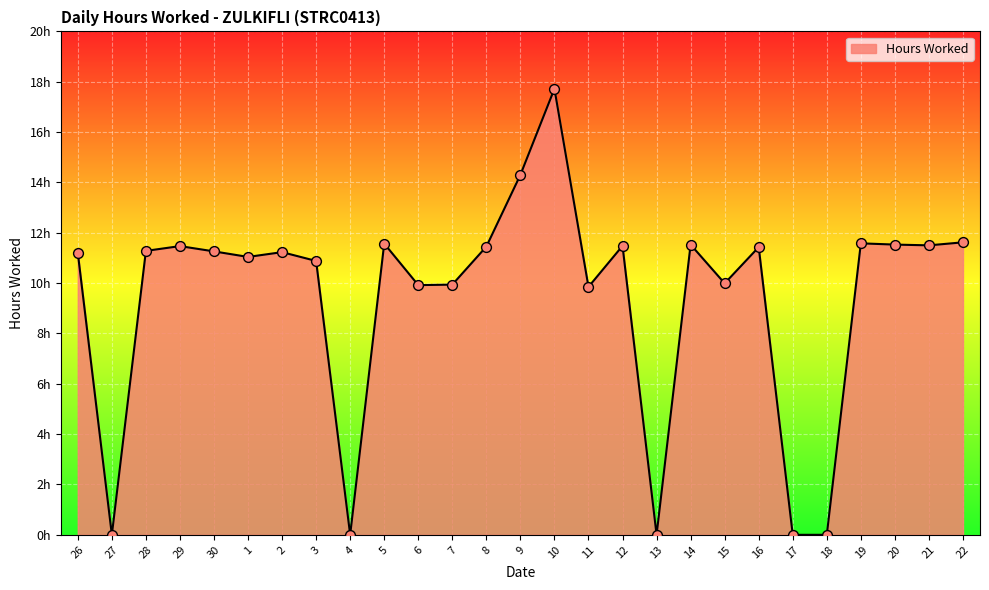

Which has a higher value, 20 or 5?

5